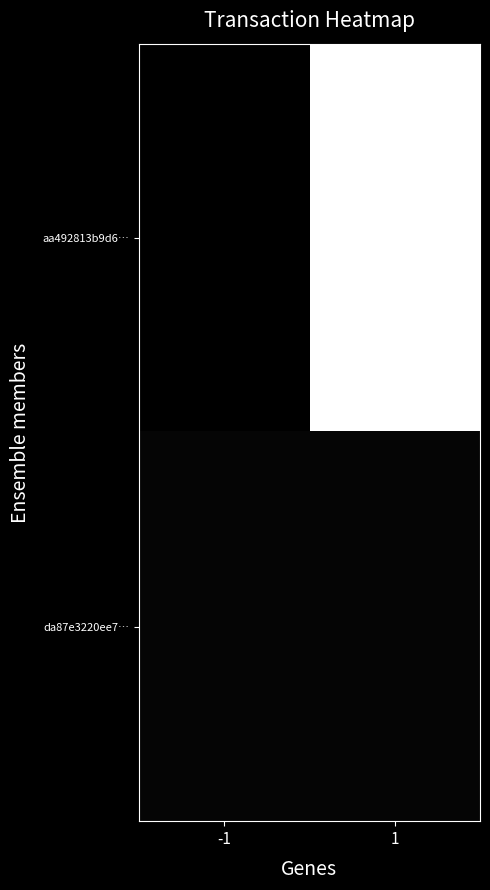

Rank the series at -1 from lowest to highest value.

aa492813b9d6…, da87e3220ee7…